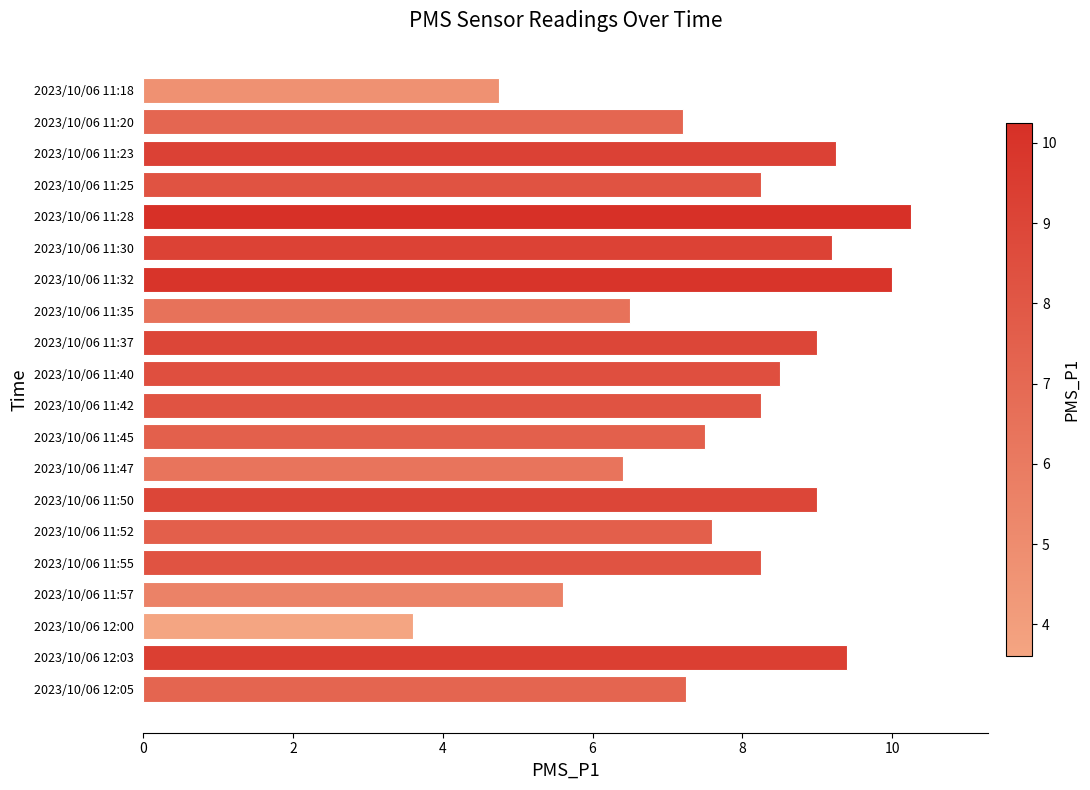

What is the average value?

7.8